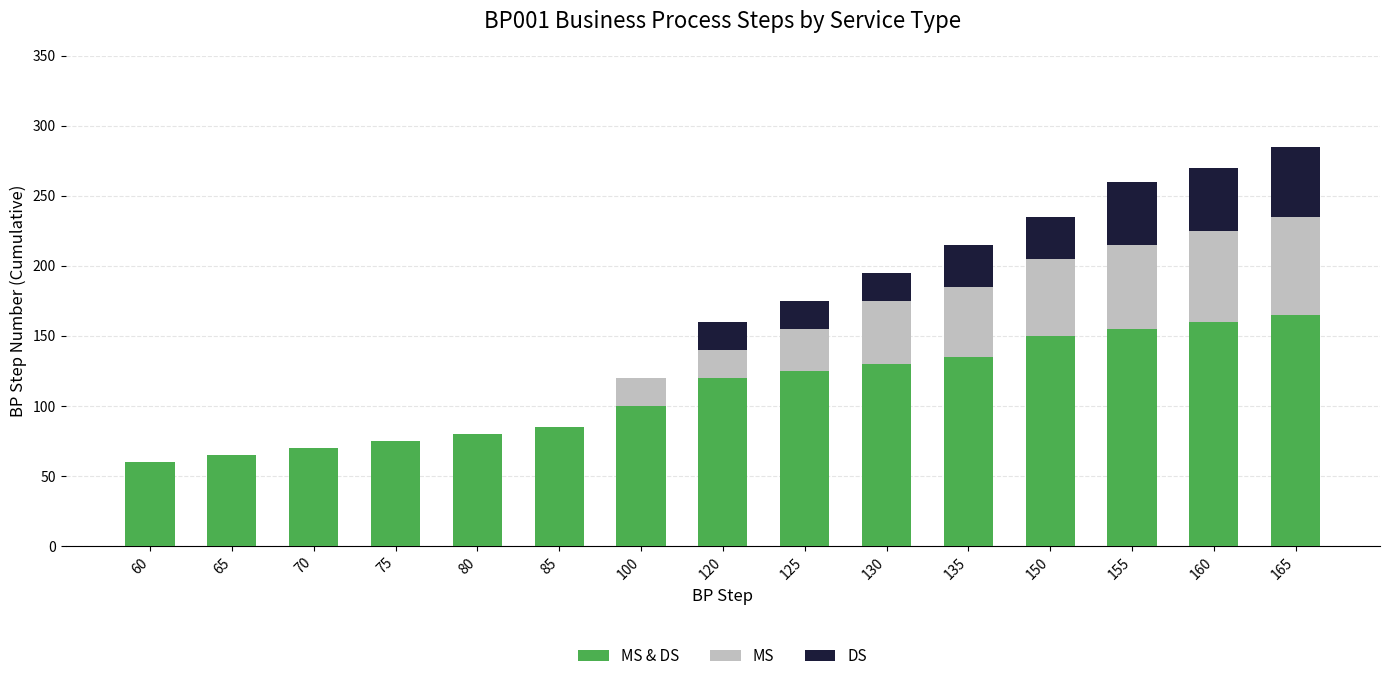

How many series are shown in this chart?

3